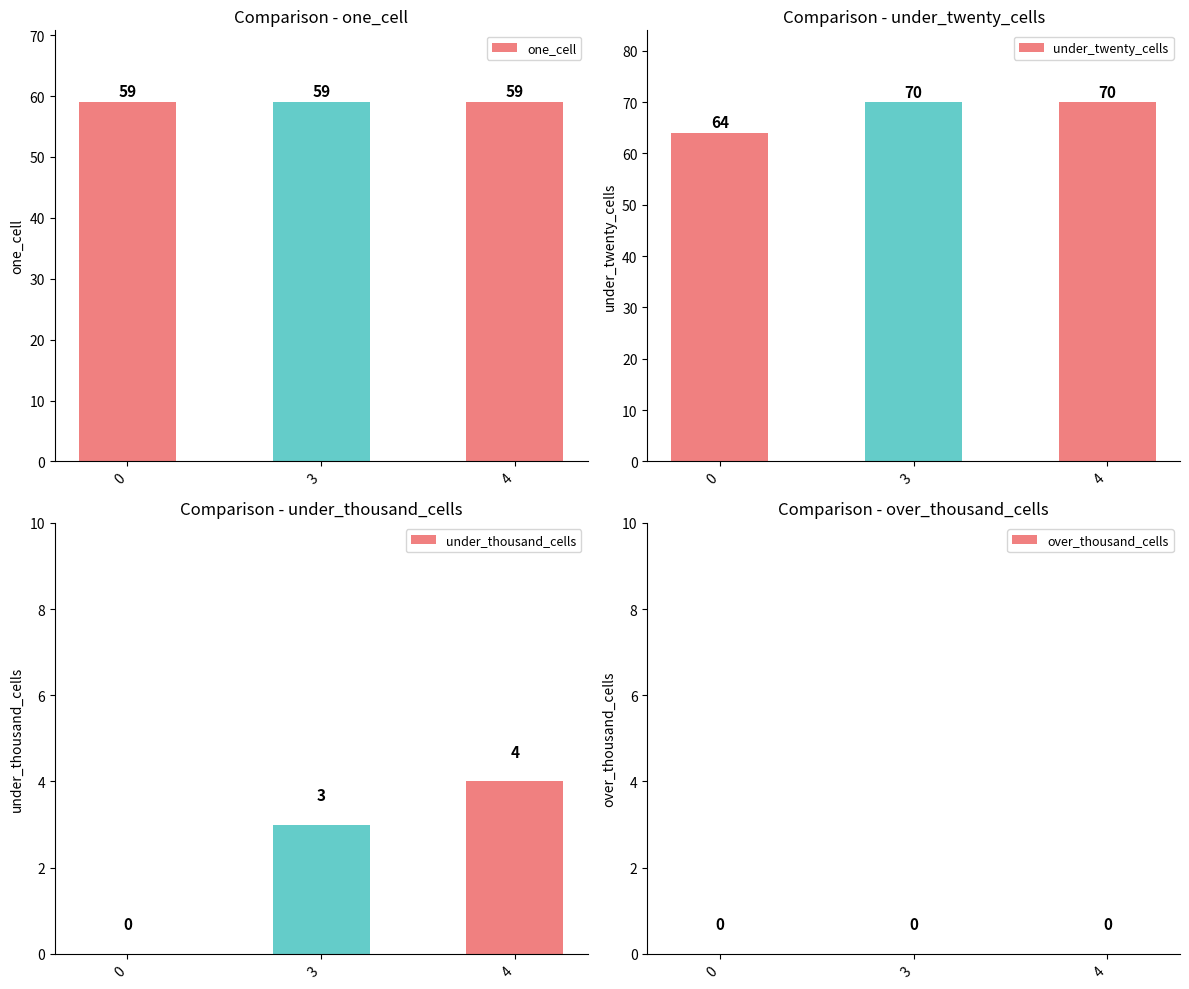

How many under_thousand_cells values are between 0 and 4?

3